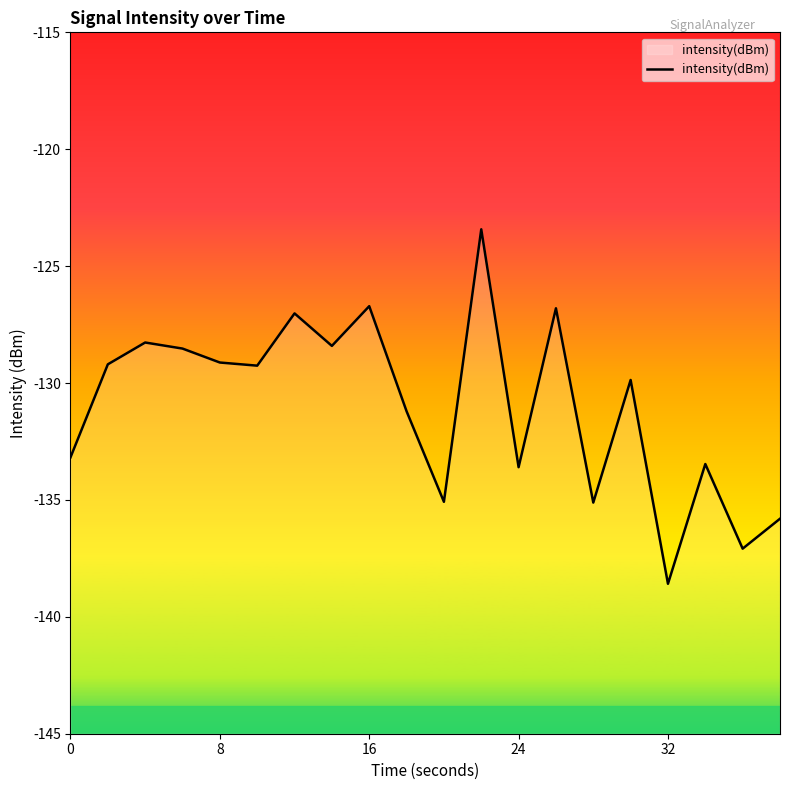

How many interior local valleys (lower than both neighbors) does the data have?

7